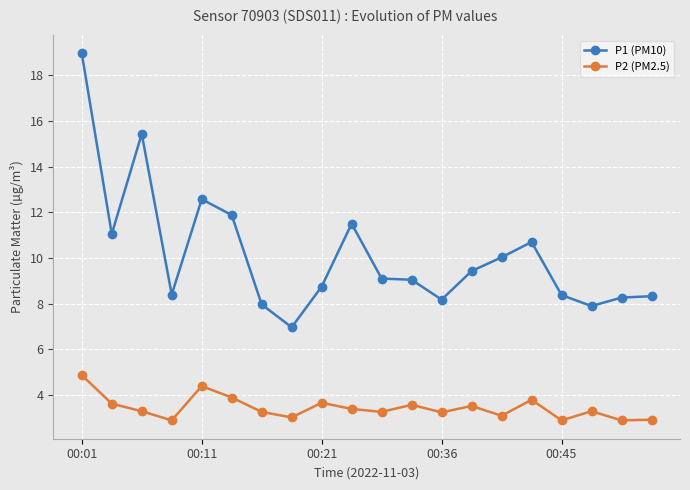

Which series has the largest total across all categories?

P1 (PM10)